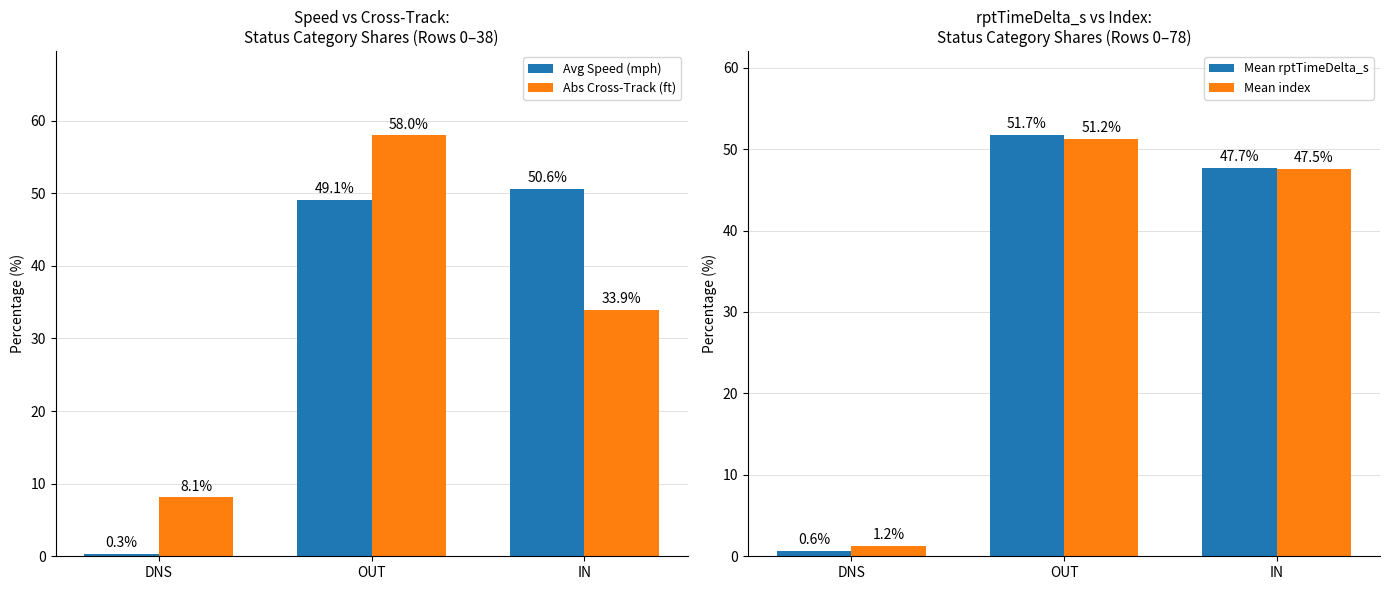

How many groups of bars are there?

3